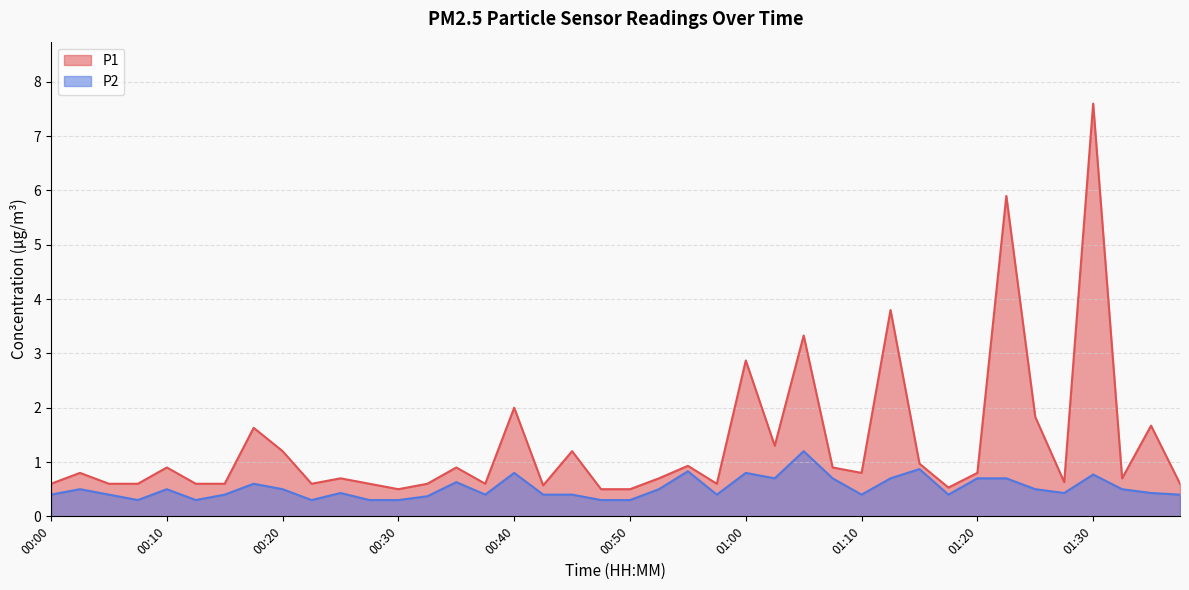

What position from the left is 01:30?

37